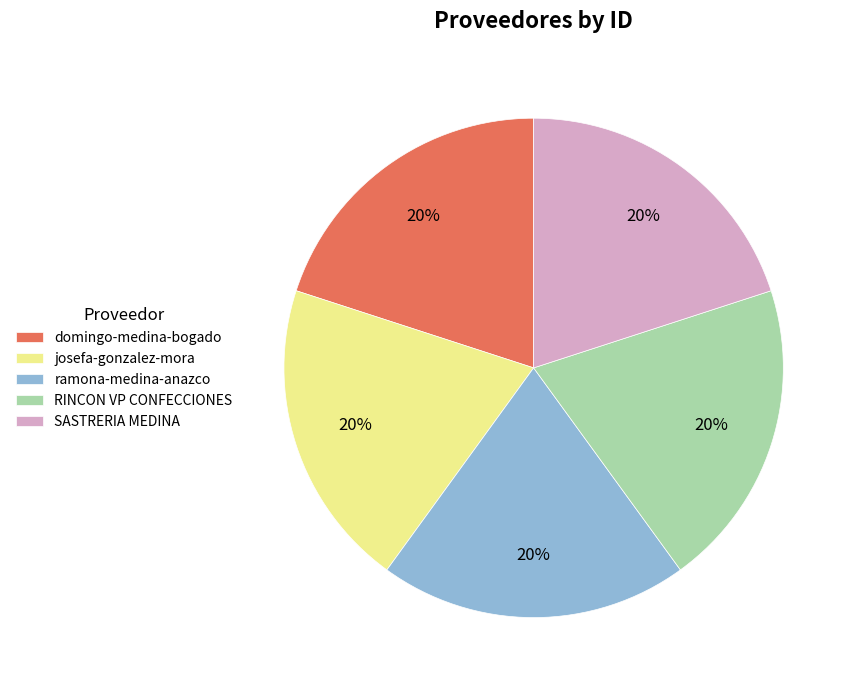

To the nearest percent, what percentage of the pie is domingo-medina-bogado?

20%